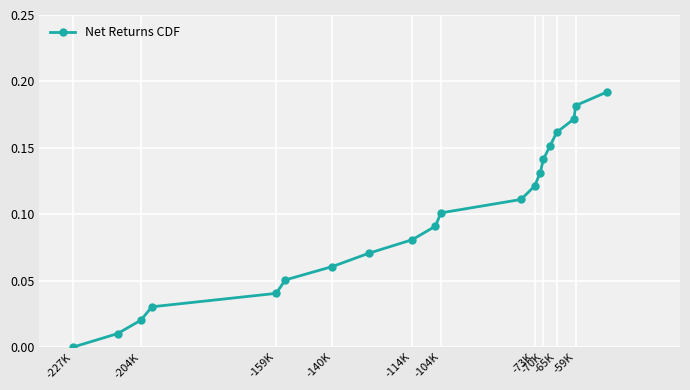

True or false: the data has more than 0 interior local peaks.

False